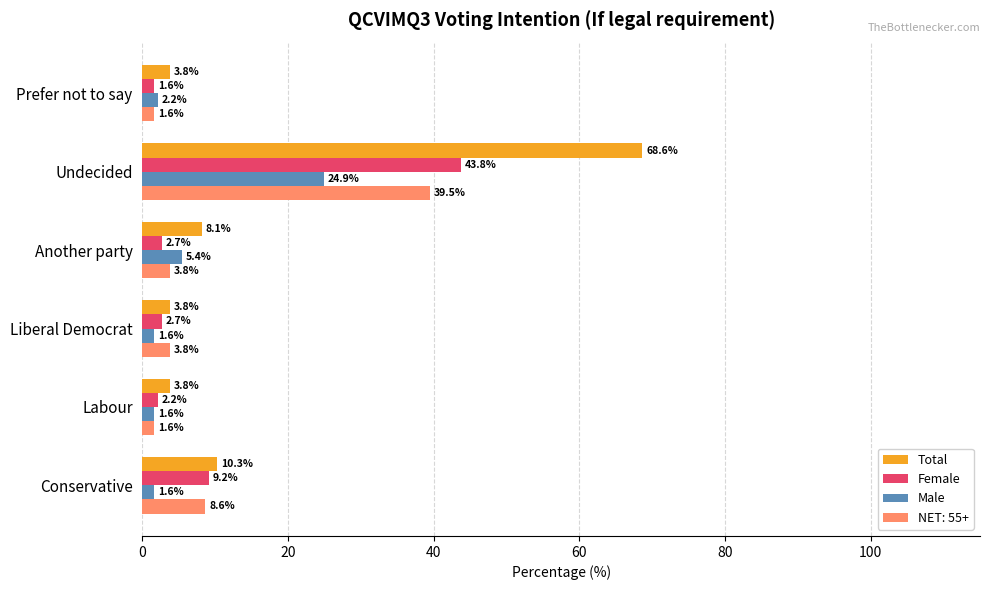

At which label does Female reach its minimum?

Prefer not to say